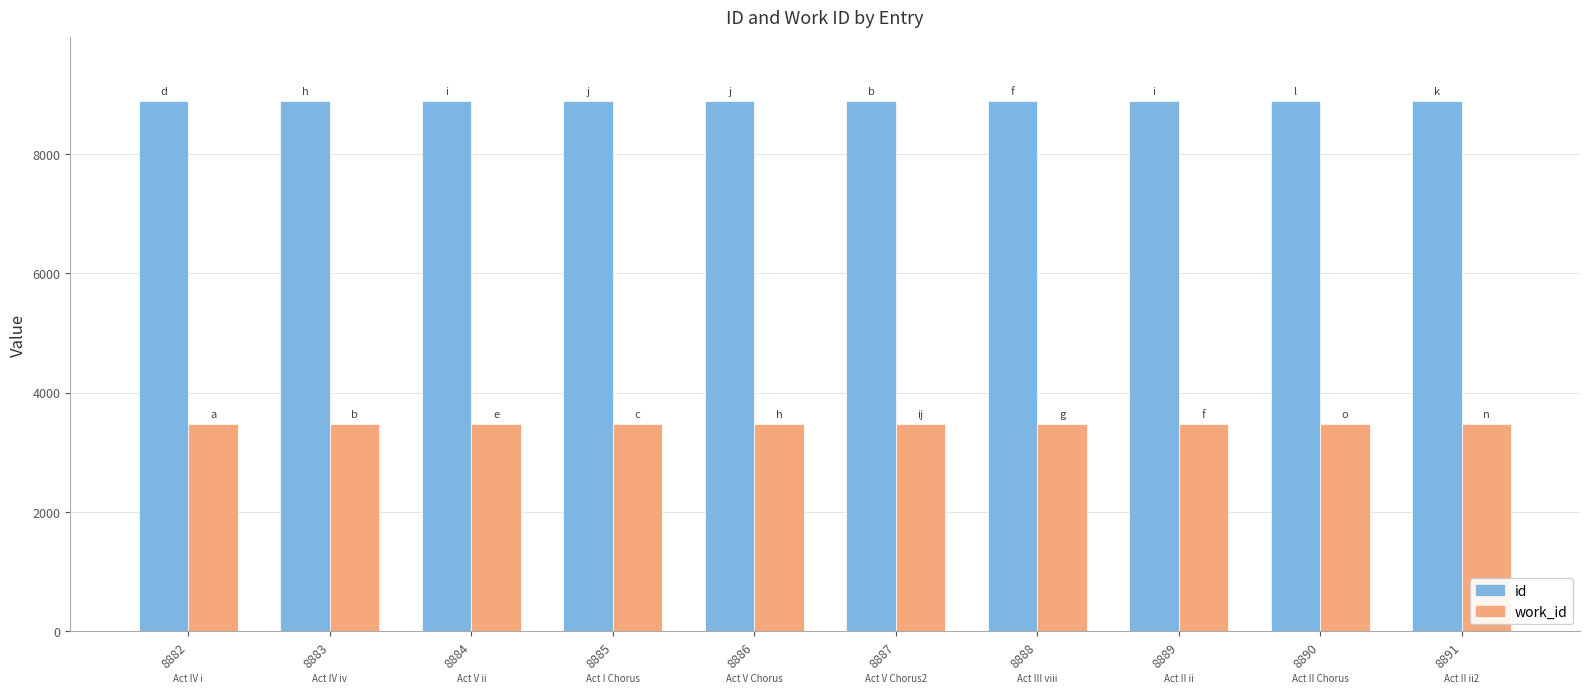

What is the minimum value for work_id?

3469